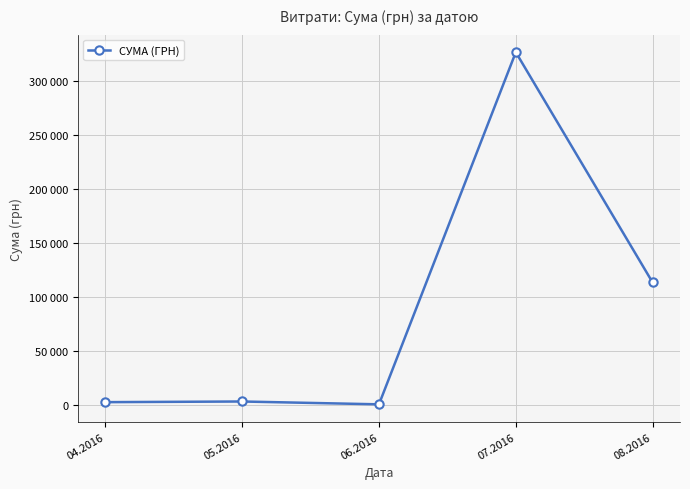

Is this an area chart (filled region under the line)?

No